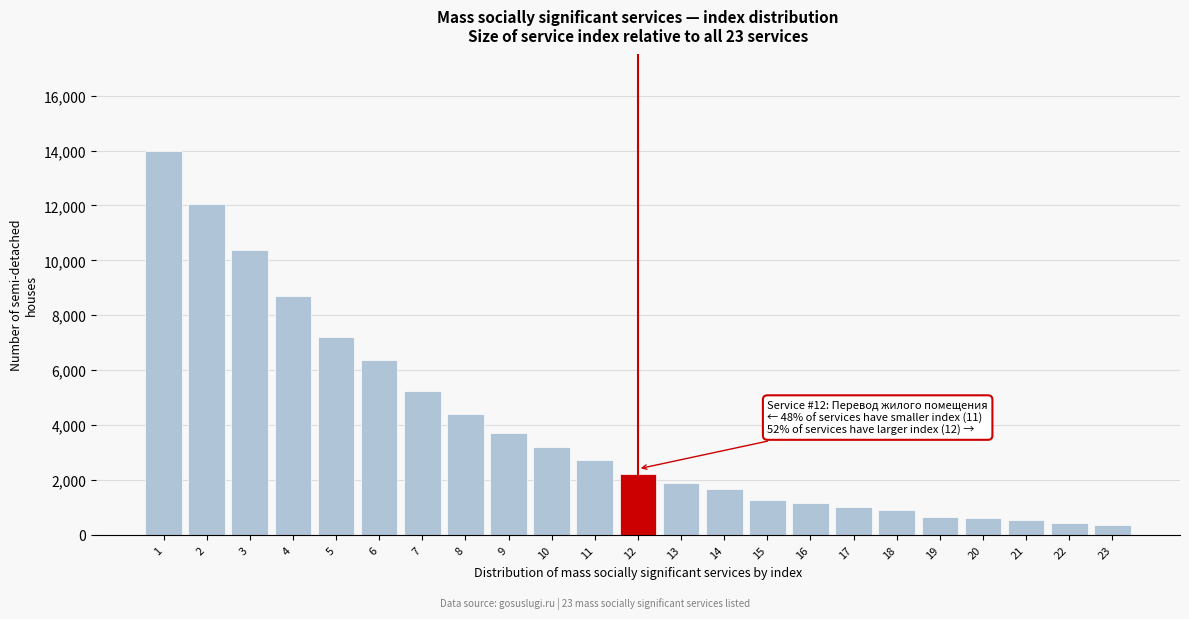

Over which range of the x-axis is the bar tallest?

0.5 to 1.5